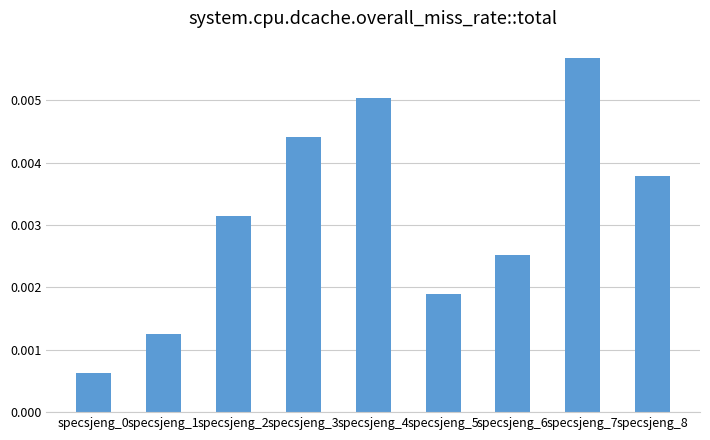

At which category does the chart reach its peak across all series?

specsjeng_7